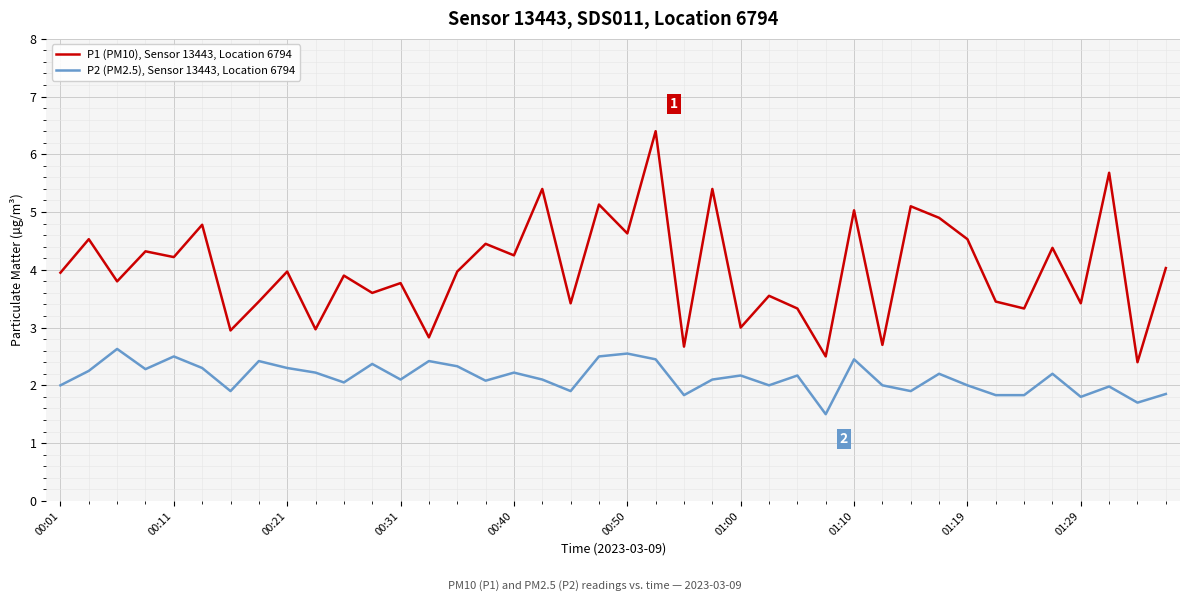

True or false: P2 (PM2.5), Sensor 13443, Location 6794 and P1 (PM10), Sensor 13443, Location 6794 cross at least once.

False